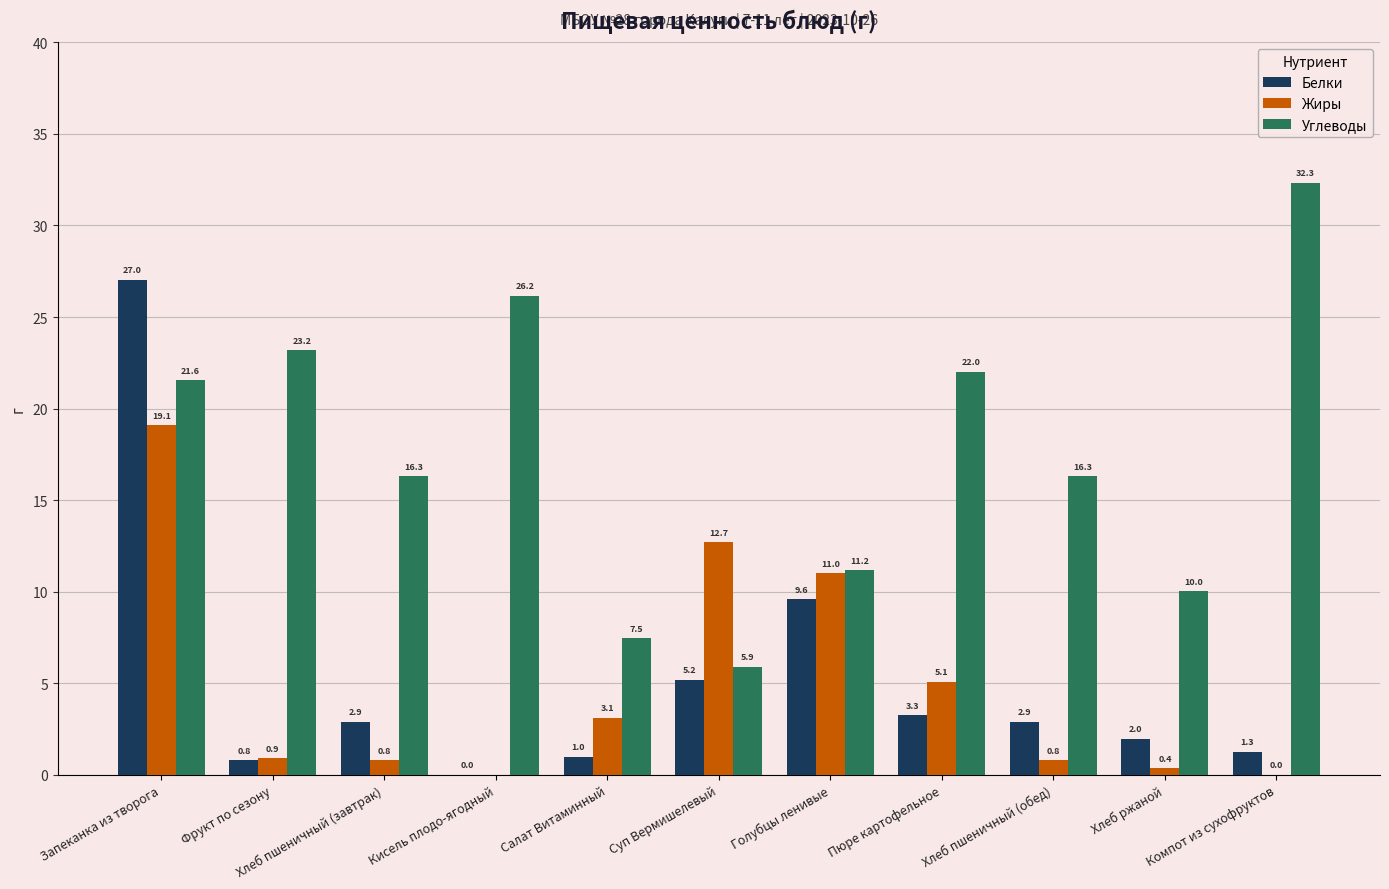

What is the approximate value of Жиры at Фрукт по сезону?

0.9